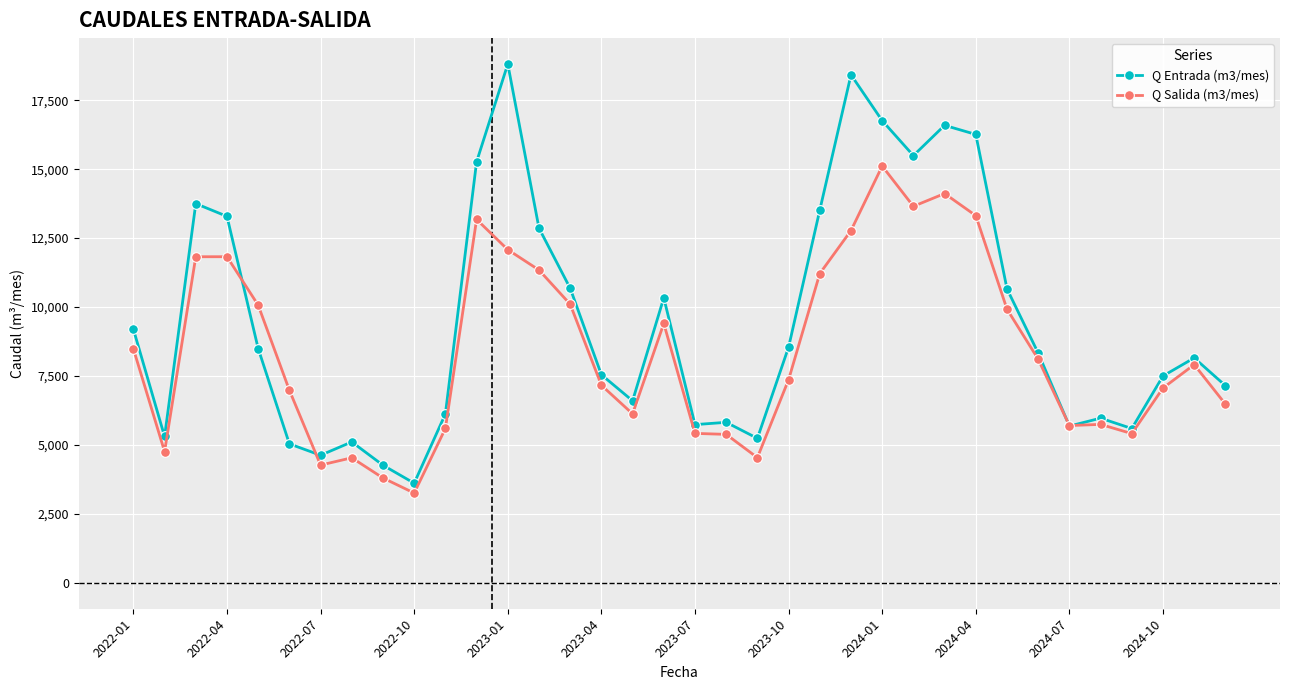

True or false: Q Entrada (m3/mes) and Q Salida (m3/mes) intersect in this chart.

True